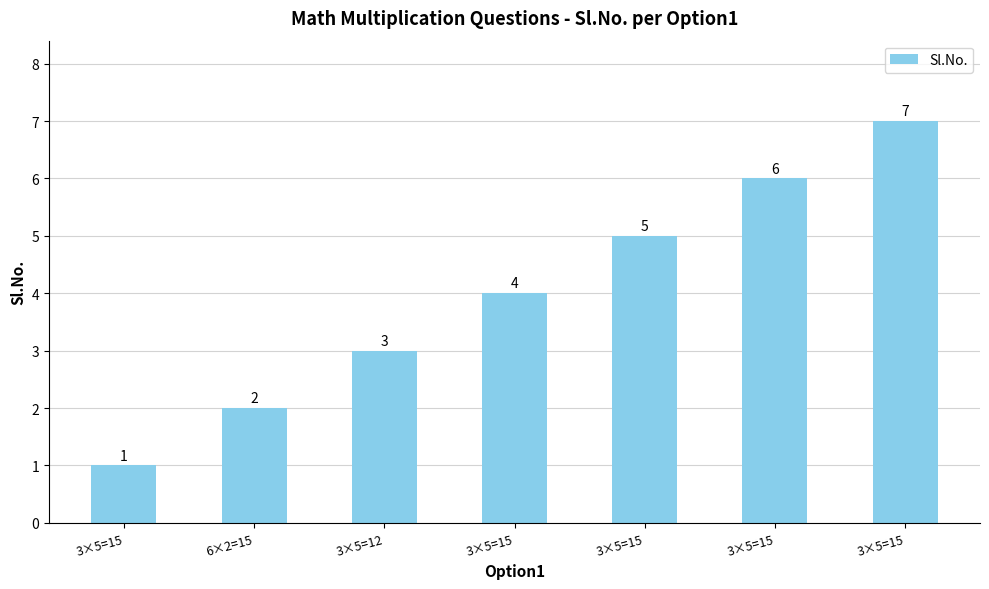

What is the label of the 7th bar from the right?

3×5=15